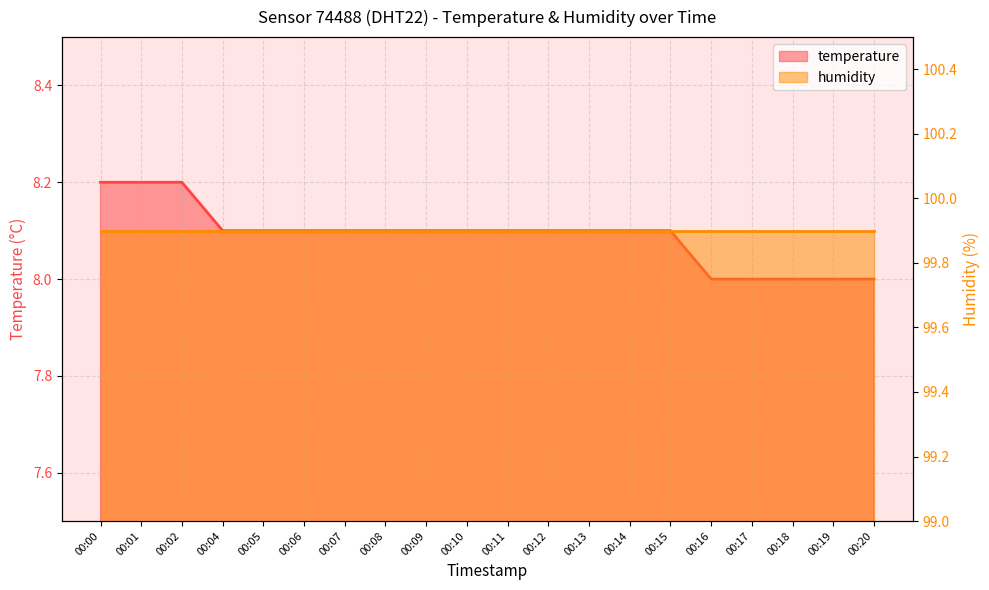

Which category has the lowest value across all series?

00:16